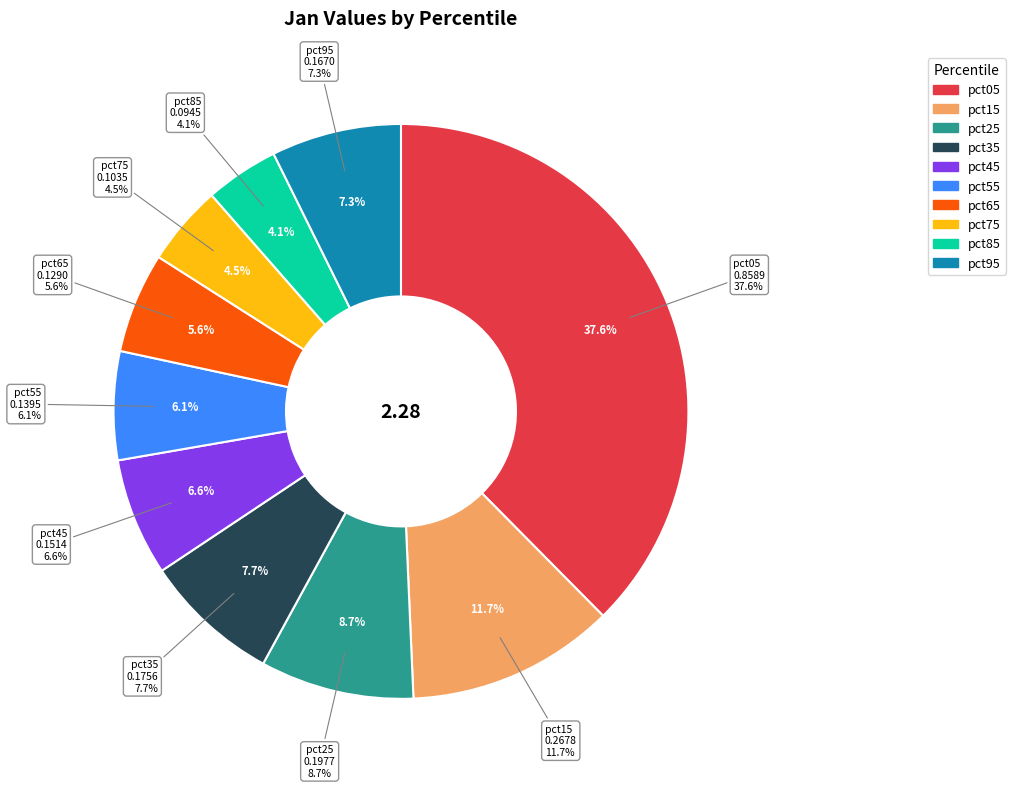

True or false: pct55 accounts for 6% of the total.

True